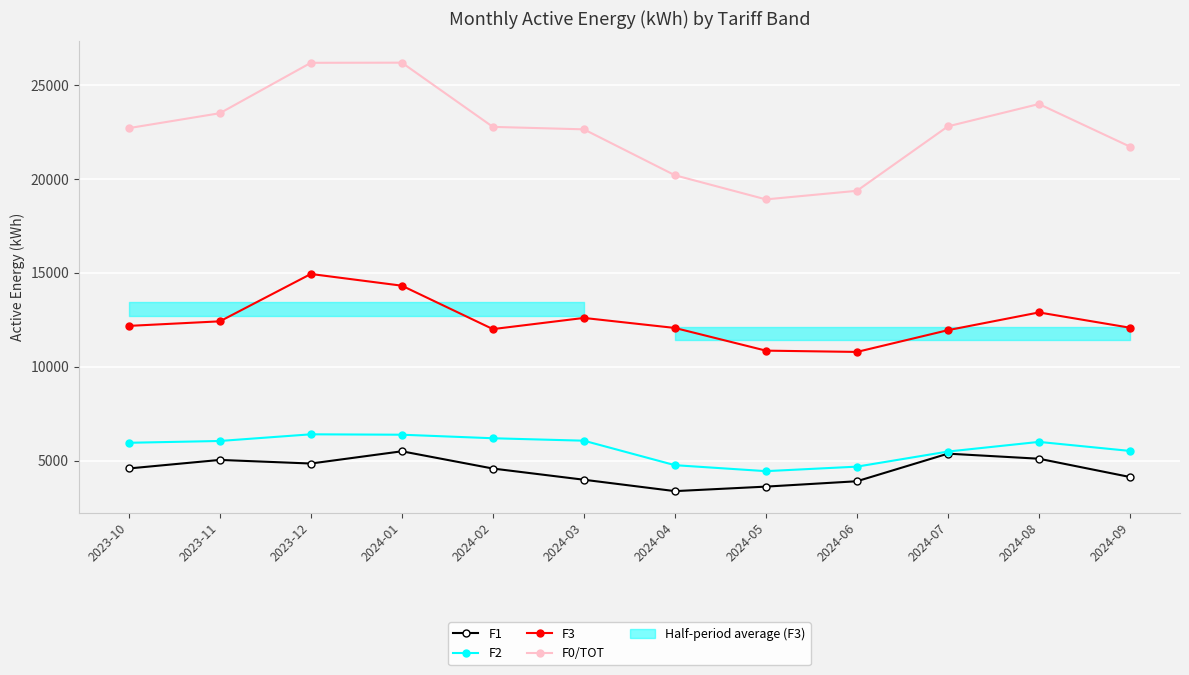

How many data points in F3 are above 12177?

5